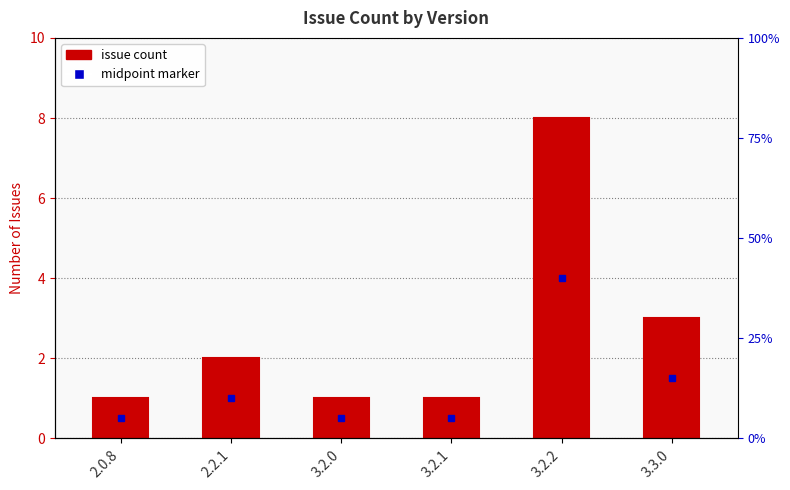

How many bars are there in total?

6